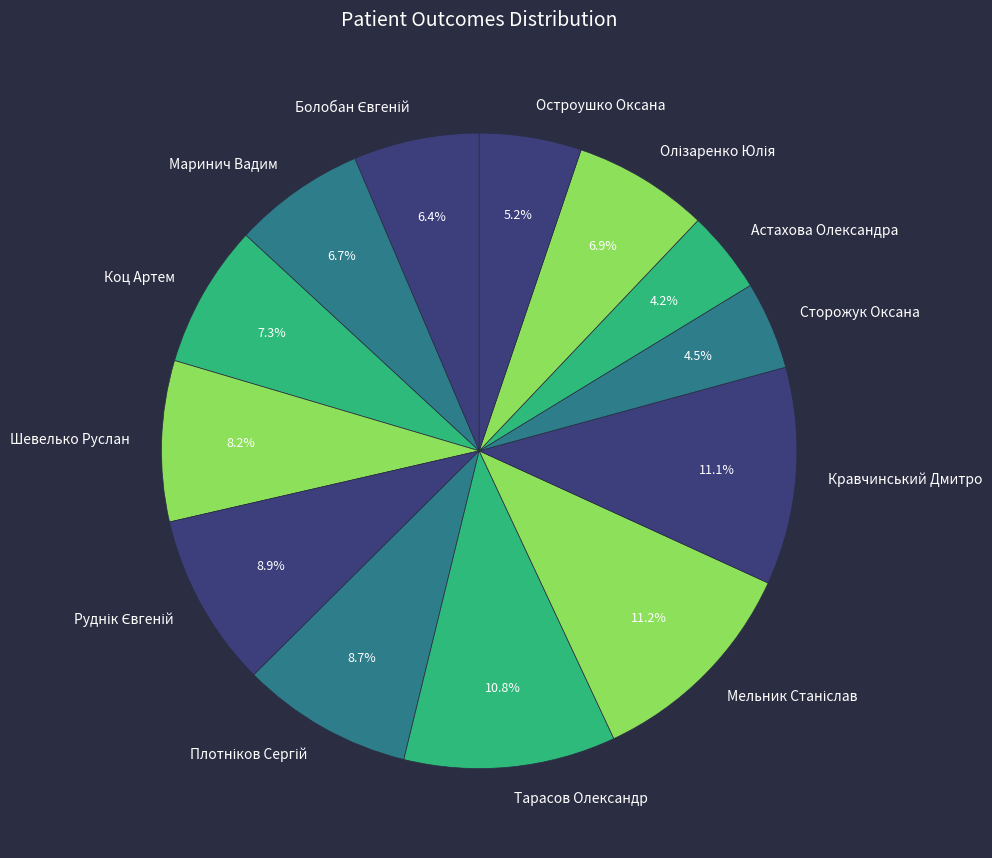

What portion of the pie excludes Сторожук Оксана?

95.5%